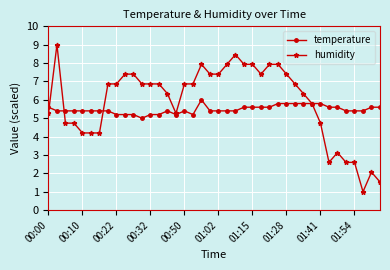

True or false: temperature has more than 2 points higher than both neighbors.

True